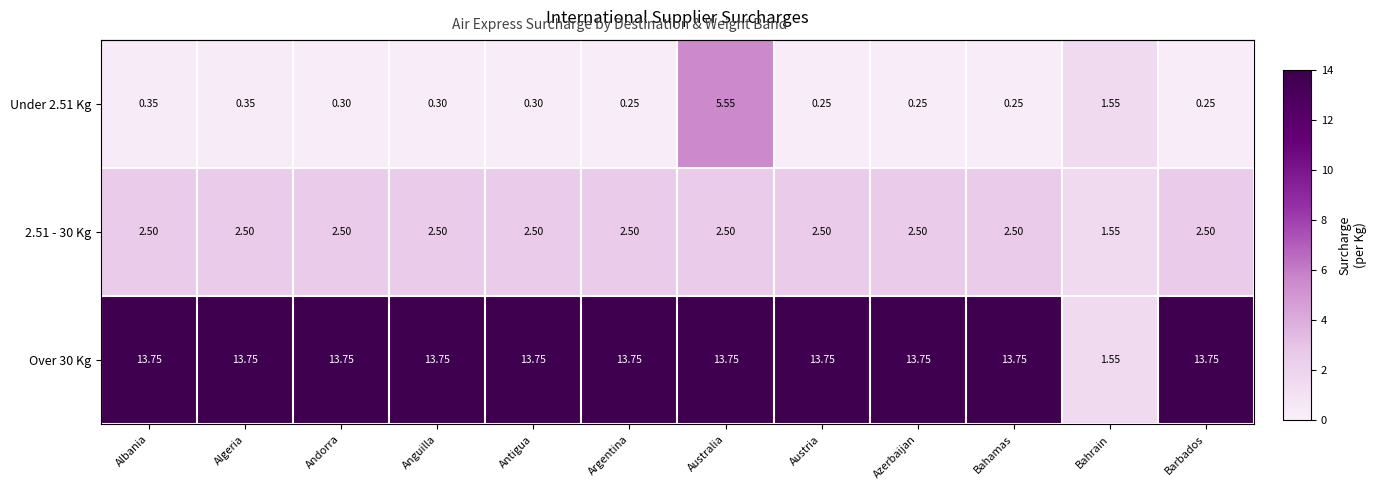

What is the spread (max minus min) of values at Algeria?

13.4